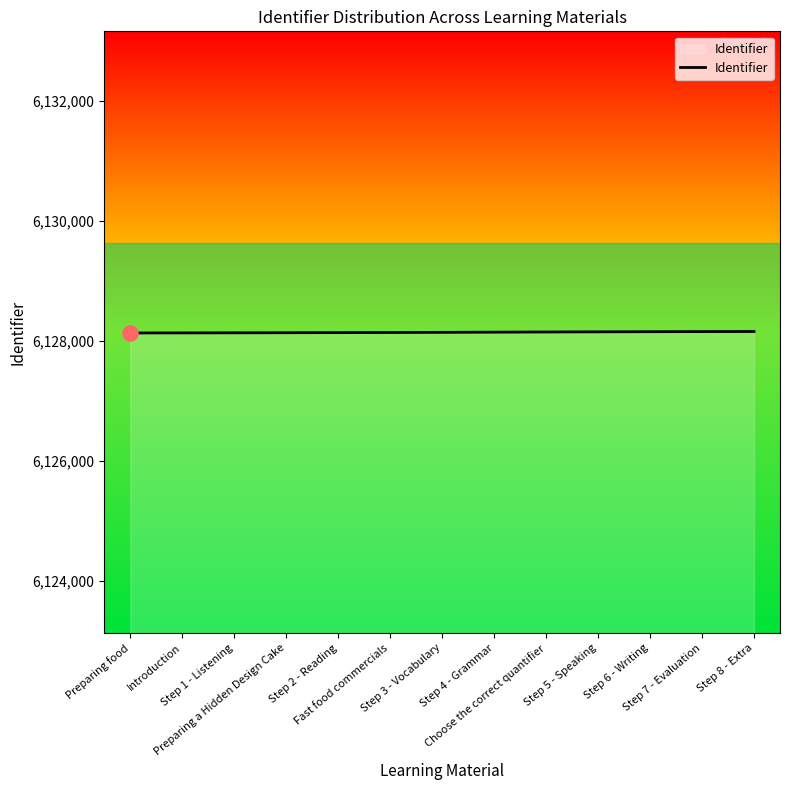

Approximately how many times larger is the value at Choose the correct quantifier compared to Step 4 - Grammar?

1.0